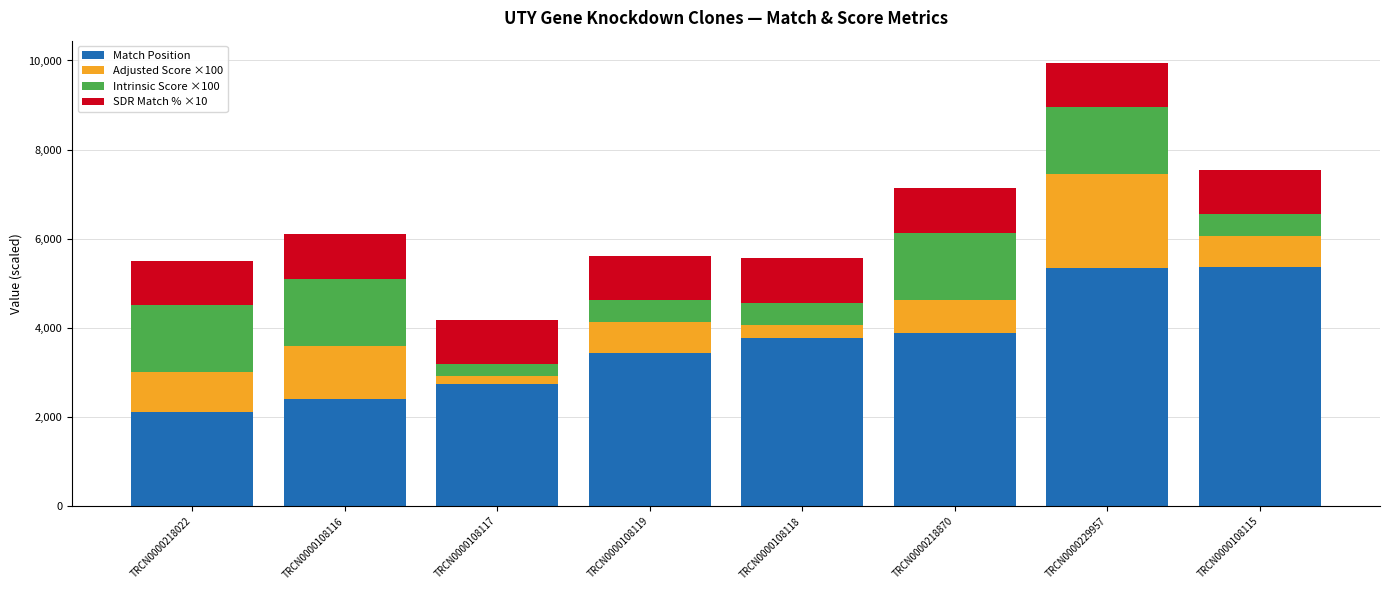

Is it true that Match Position equals 3770.0 at TRCN0000108118?

True